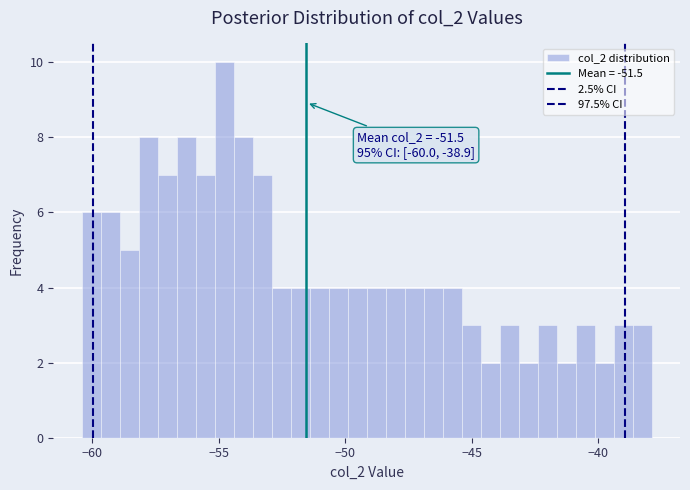

Read against the x-axis, roughly where is the centre of the tallest bar?

-55.0